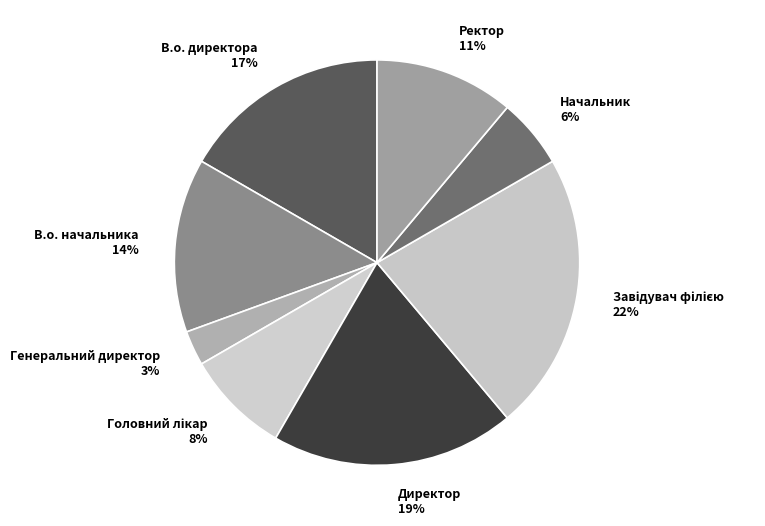

To the nearest percent, what is the difference between the largest and smallest slice percentages?

19%